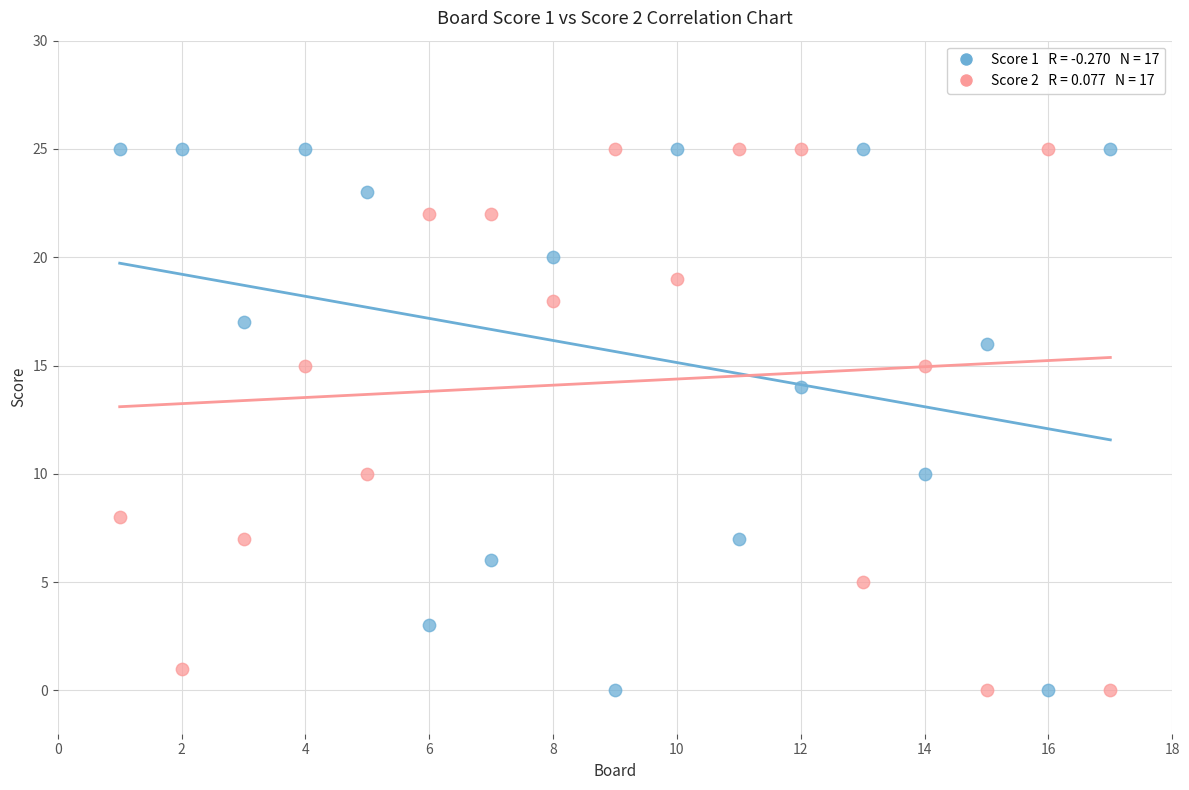

Across all data points, what is the range of Y values (max minus min)?

25